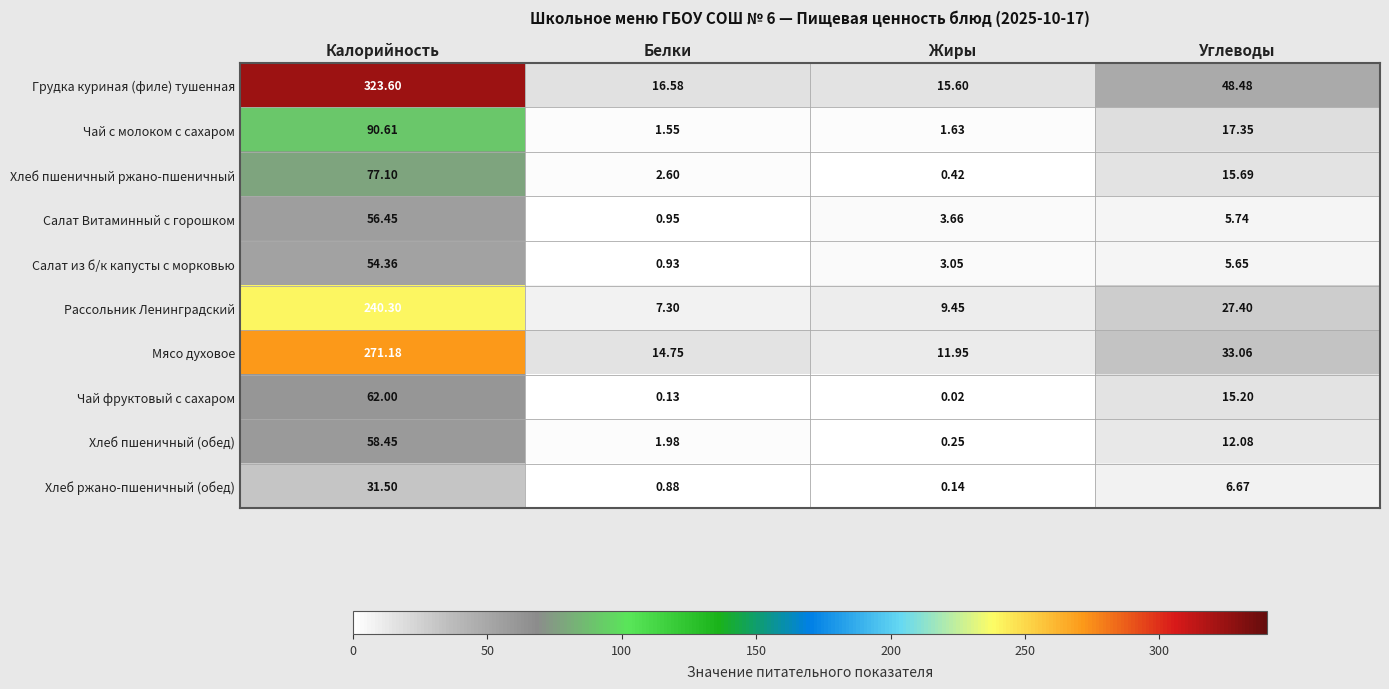

Which series has the largest total across all categories?

Грудка куриная (филе) тушенная